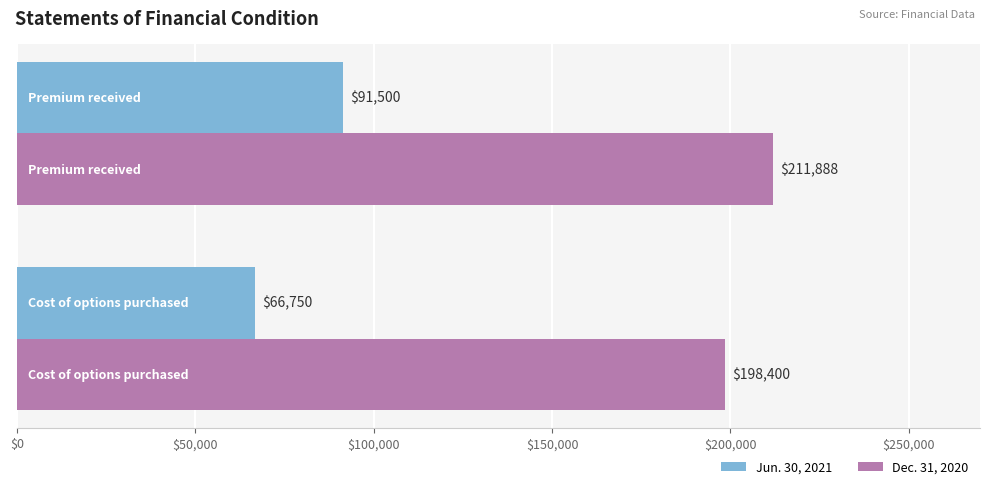

What is the smallest value displayed?

66750